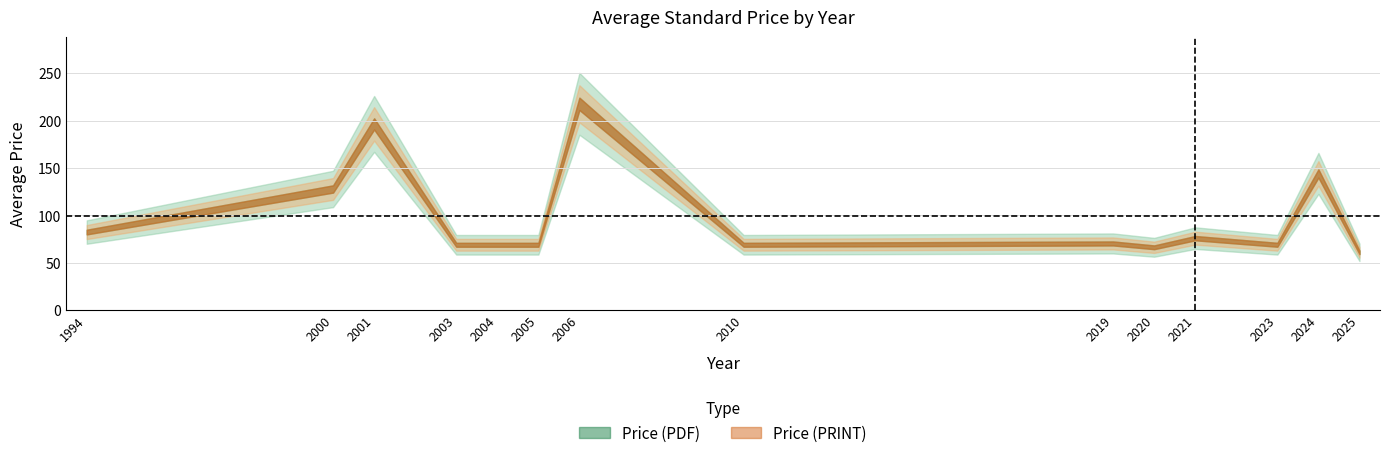

The value of Avg Price (PRINT) at 2003 is 69.0. True or false?

True